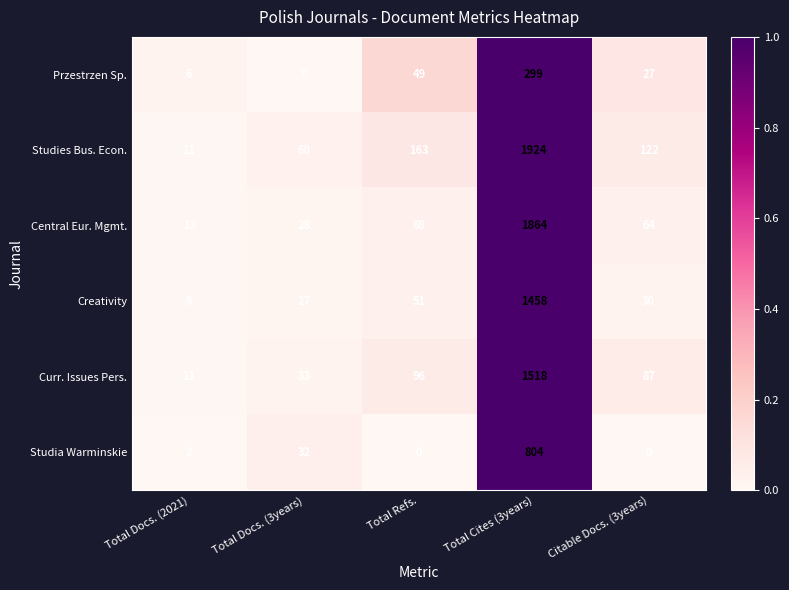

The value of Studia Warminskie at Citable Docs. (3years) is 0. True or false?

True